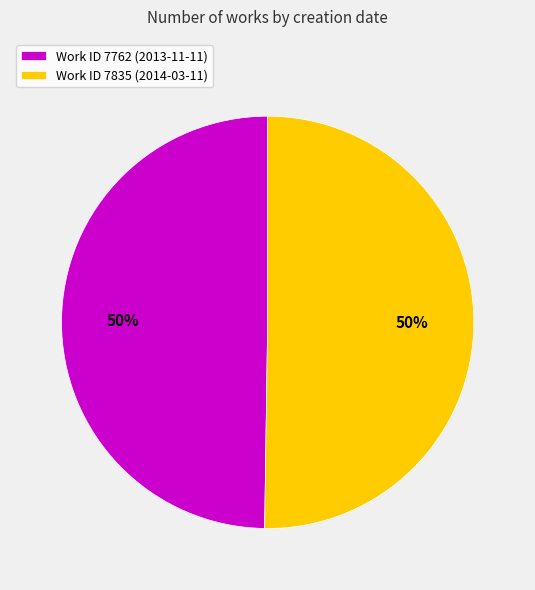

What is the ratio of the value at Work ID 7835 (2014-03-11) to the value at Work ID 7762 (2013-11-11)?

1.0